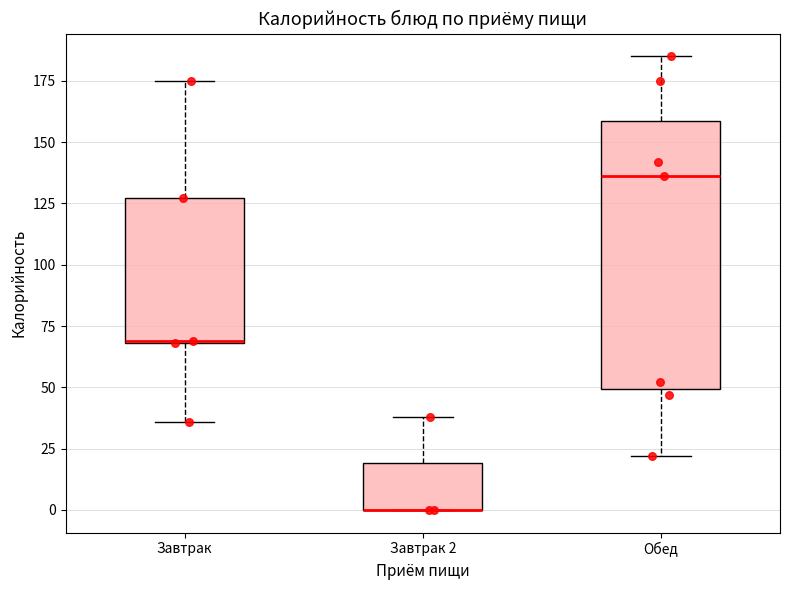

Where is the lower edge of the box for Завтрак on the y-axis? The values are not printed on the chart, so give them approximately, as read against the axis.

70